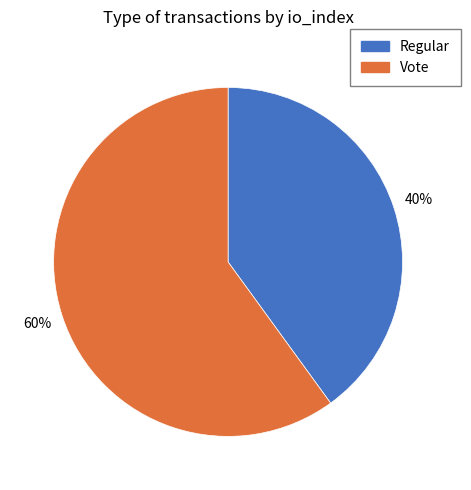

Does Regular represent more than half of the total?

No